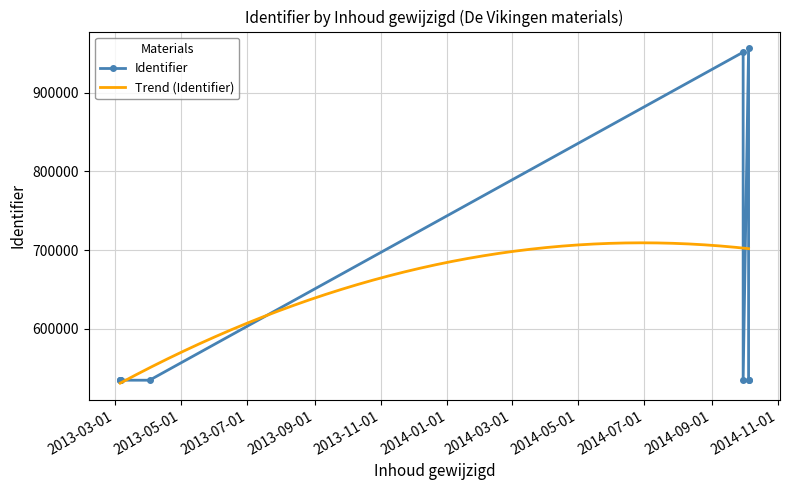

True or false: there are more than 0 points higher than both neighbors.

True